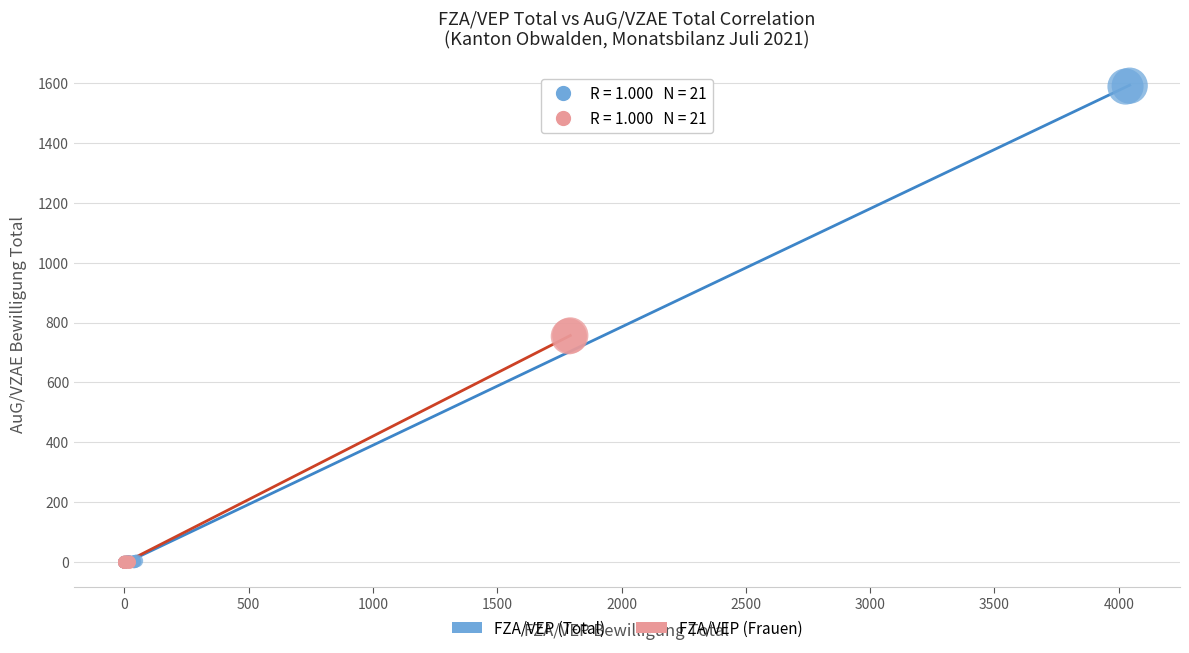

Which series has the widest spread of Y values?

FZA/VEP (Total)